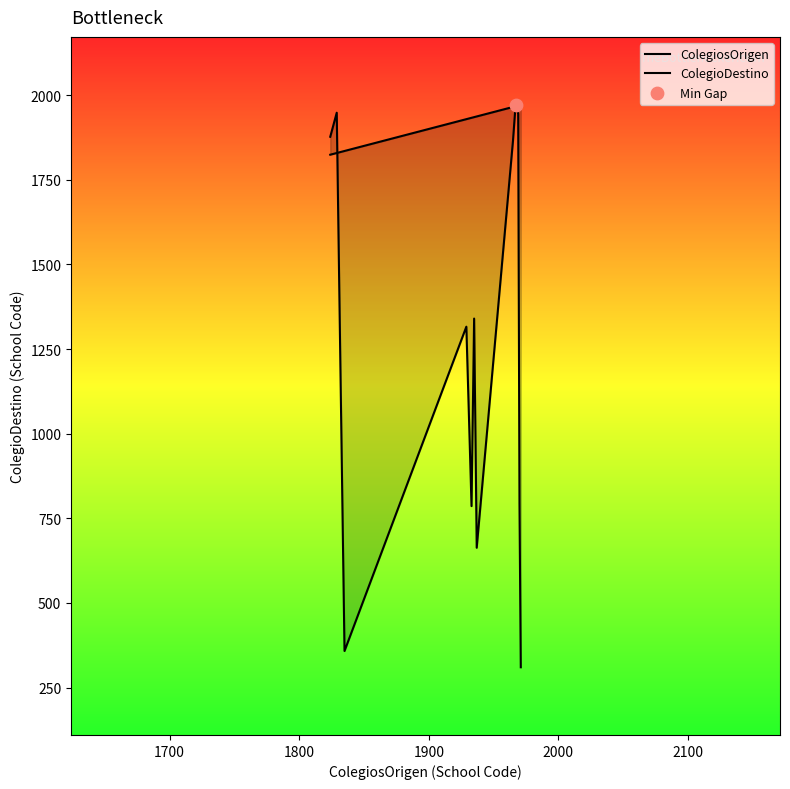

Which series has the largest total across all categories?

ColegiosOrigen